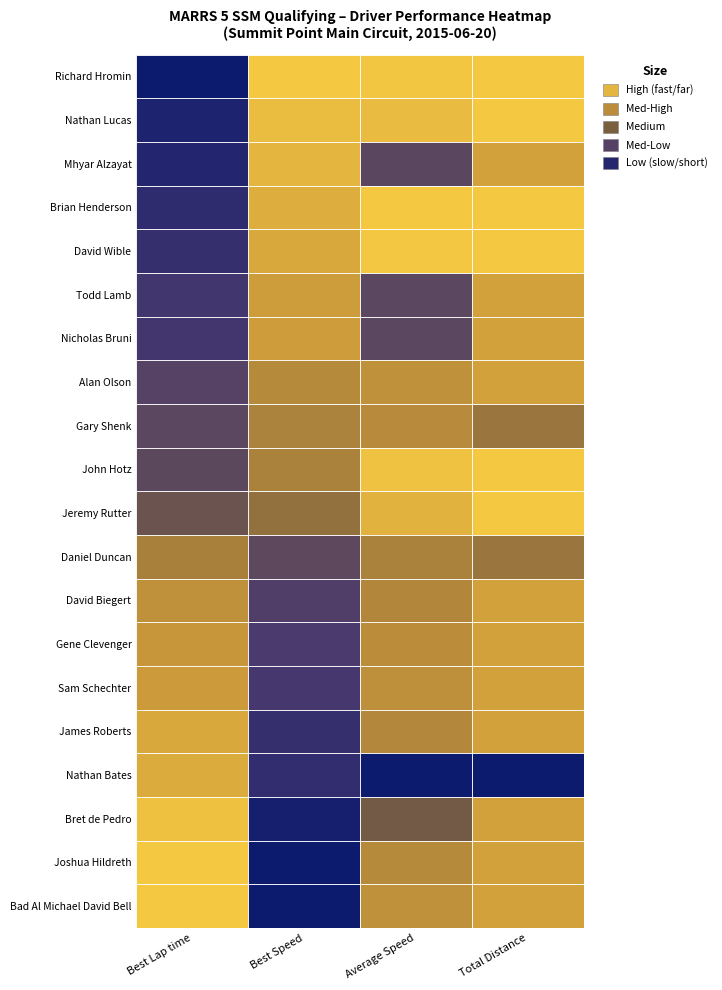

What value does the Bret de Pedro series have at Nathan Lucas?

78.8